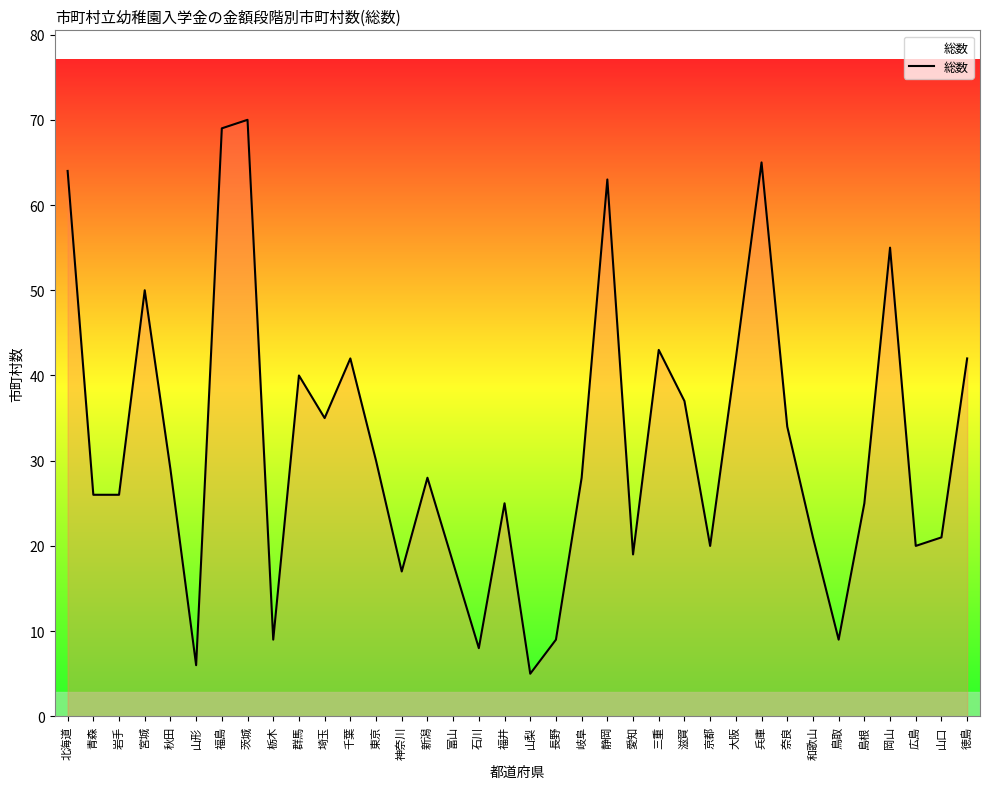

What position from the left is 東京?

13